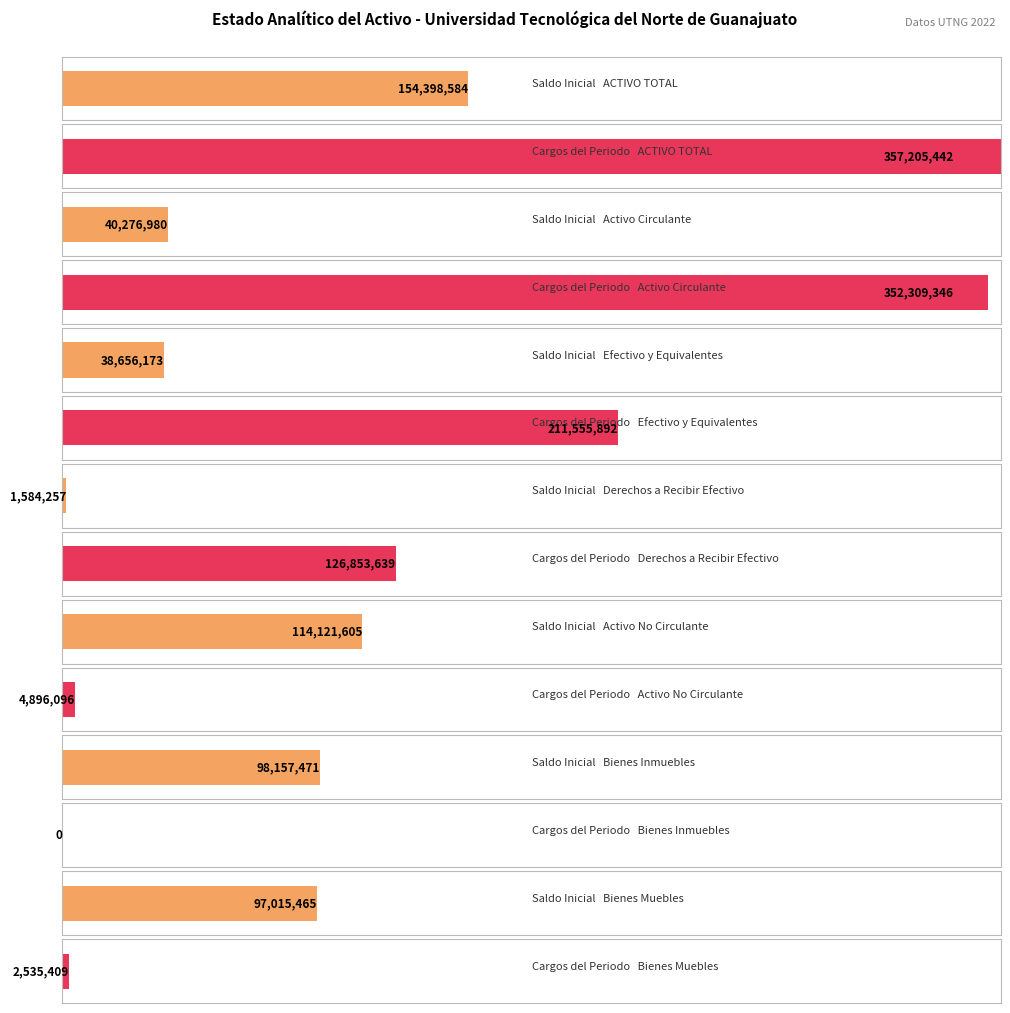

What is the difference between the maximum and minimum values in the Saldo Inicial series?

152814327.6